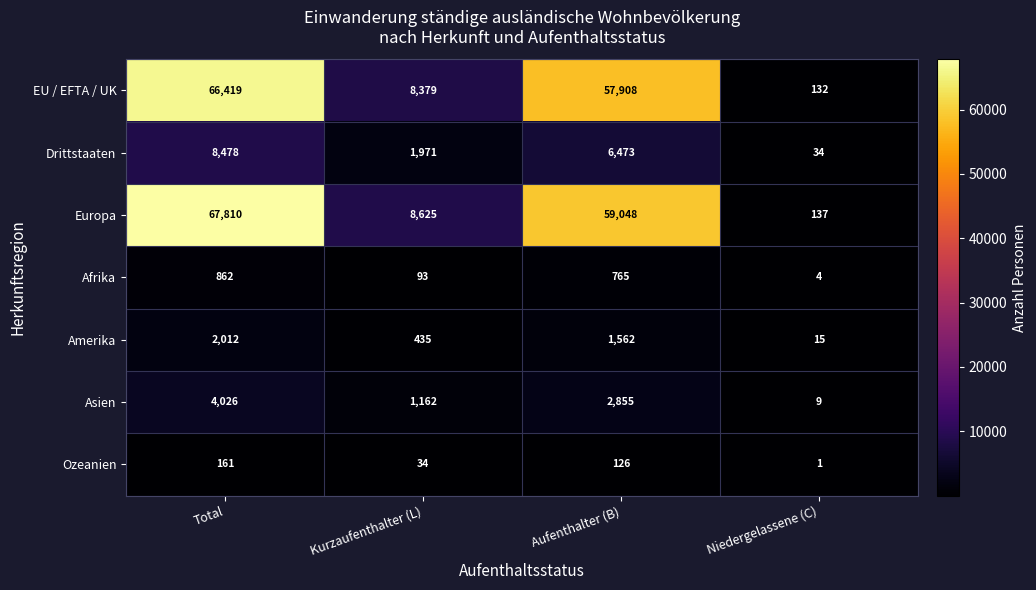

Reading left to right, list all the values displayed in this chart.

EU / EFTA / UK: Total=66419	Kurzaufenthalter (L)=8379	Aufenthalter (B)=57908	Niedergelassene (C)=132
Drittstaaten: Total=8478	Kurzaufenthalter (L)=1971	Aufenthalter (B)=6473	Niedergelassene (C)=34
Europa: Total=67810	Kurzaufenthalter (L)=8625	Aufenthalter (B)=59048	Niedergelassene (C)=137
Afrika: Total=862	Kurzaufenthalter (L)=93	Aufenthalter (B)=765	Niedergelassene (C)=4
Amerika: Total=2012	Kurzaufenthalter (L)=435	Aufenthalter (B)=1562	Niedergelassene (C)=15
Asien: Total=4026	Kurzaufenthalter (L)=1162	Aufenthalter (B)=2855	Niedergelassene (C)=9
Ozeanien: Total=161	Kurzaufenthalter (L)=34	Aufenthalter (B)=126	Niedergelassene (C)=1